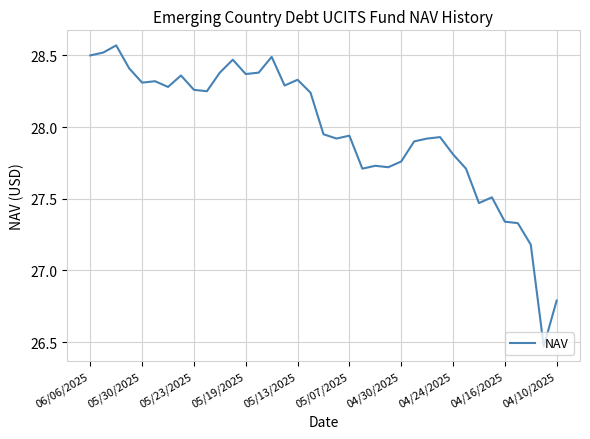

Does the chart display data point markers on the line(s)?

No